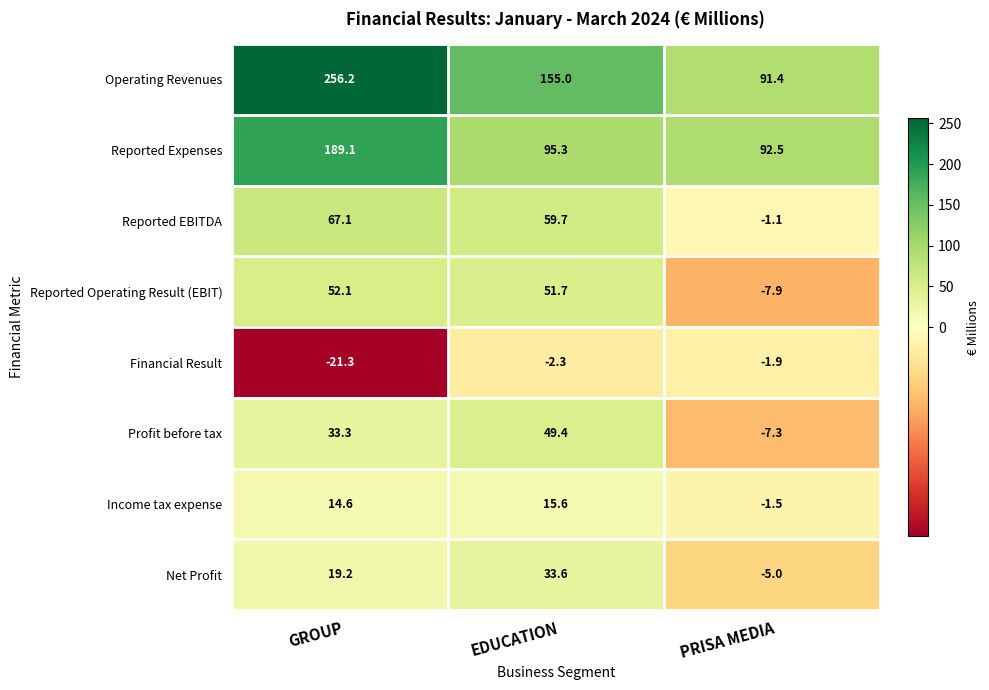

The Reported Expenses series shows 92.5 at PRISA MEDIA. True or false?

True